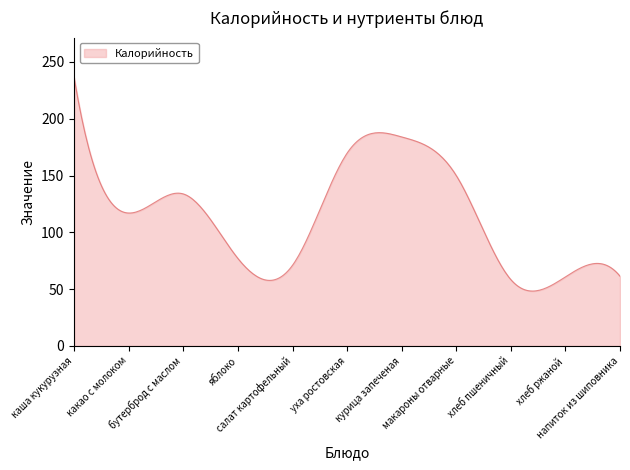

What is the maximum value shown in the chart?

236.0